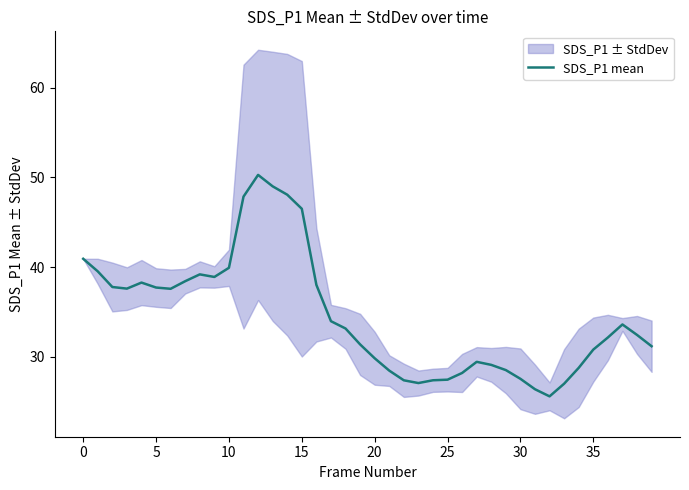

What is the greatest value displayed?

50.3